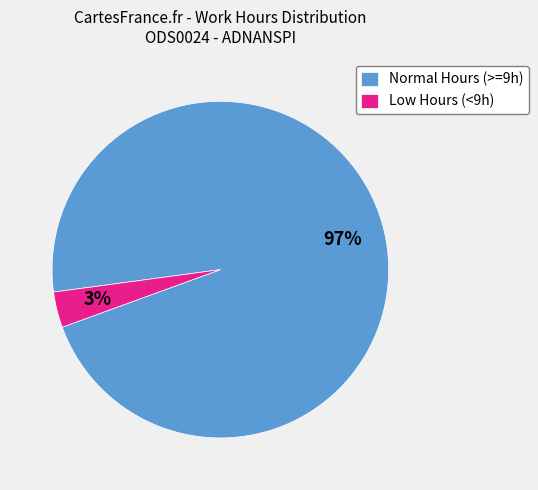

Do Normal Hours (>=9h) and Low Hours (<9h) together represent more than half of the pie?

Yes